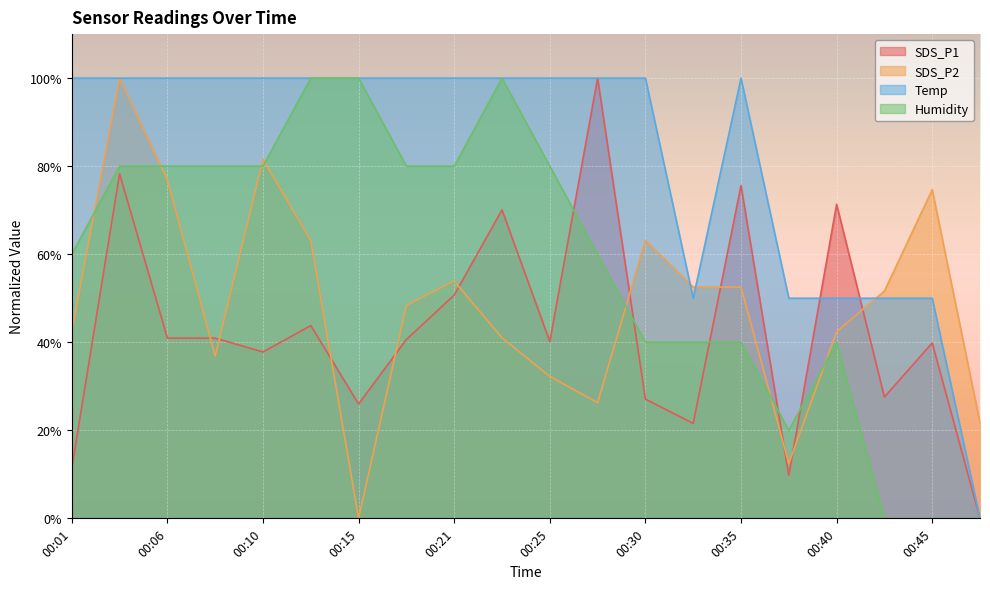

Which series has the largest total across all categories?

Temp